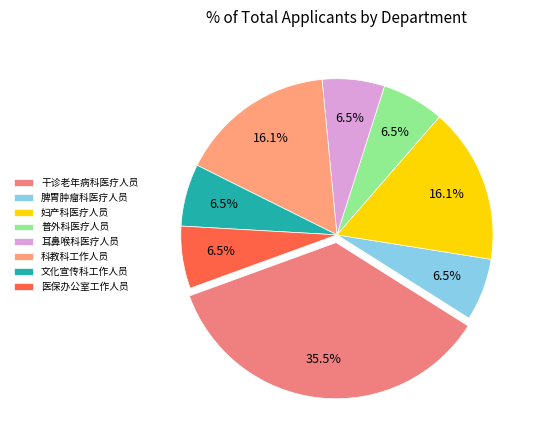

How many slices are in this pie chart?

8